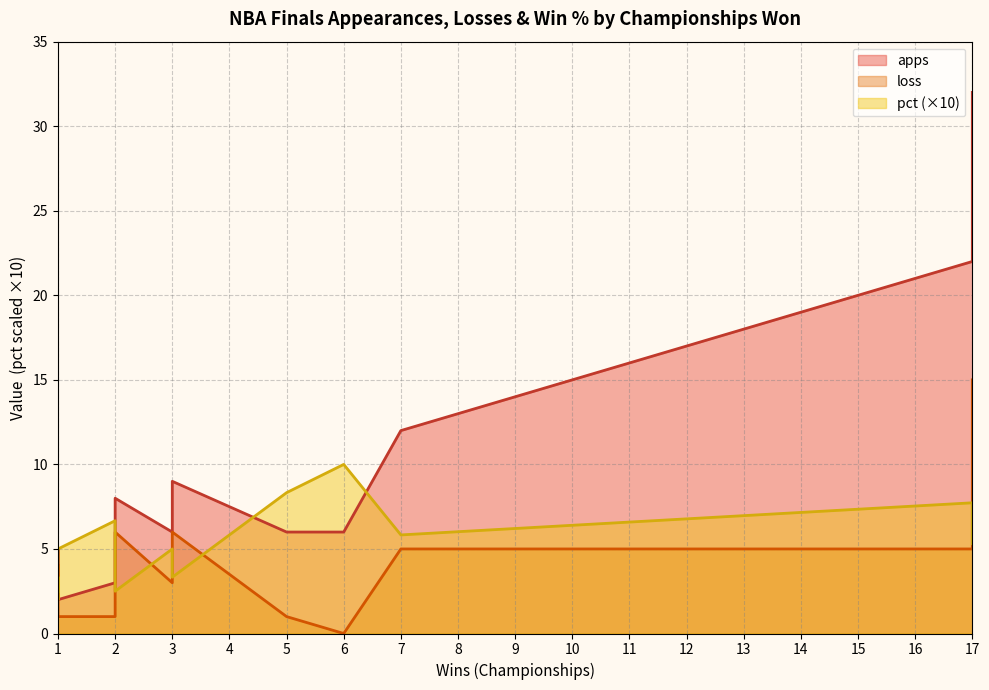

What are all the series names shown in the legend?

apps, loss, pct